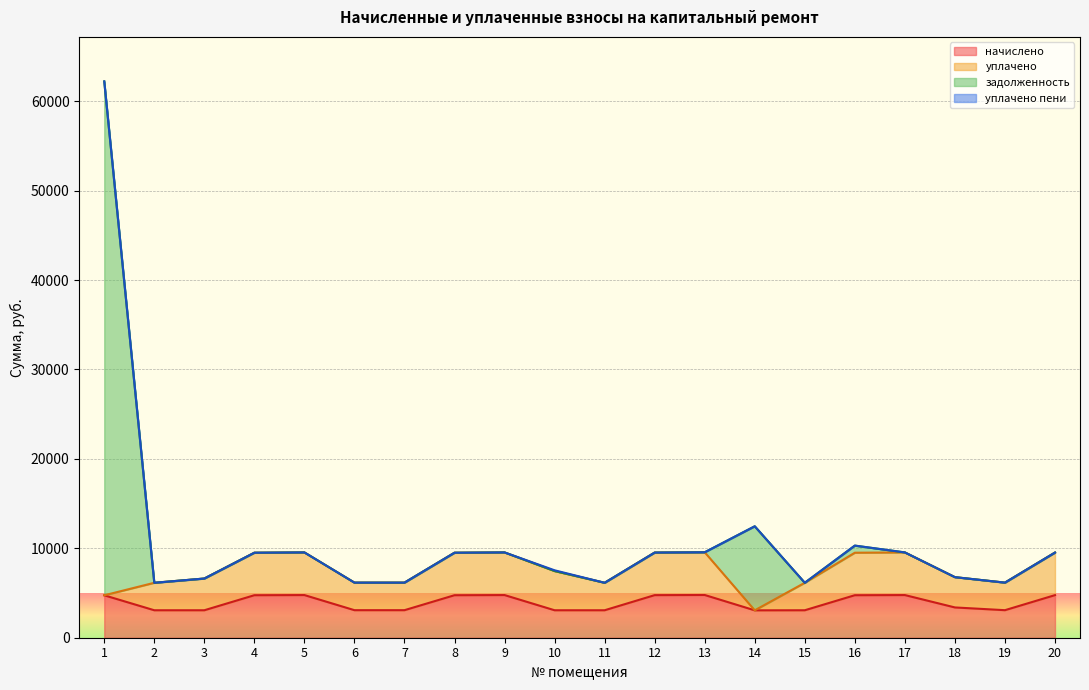

The value of начислено at 1 is 7649.2. True or false?

False